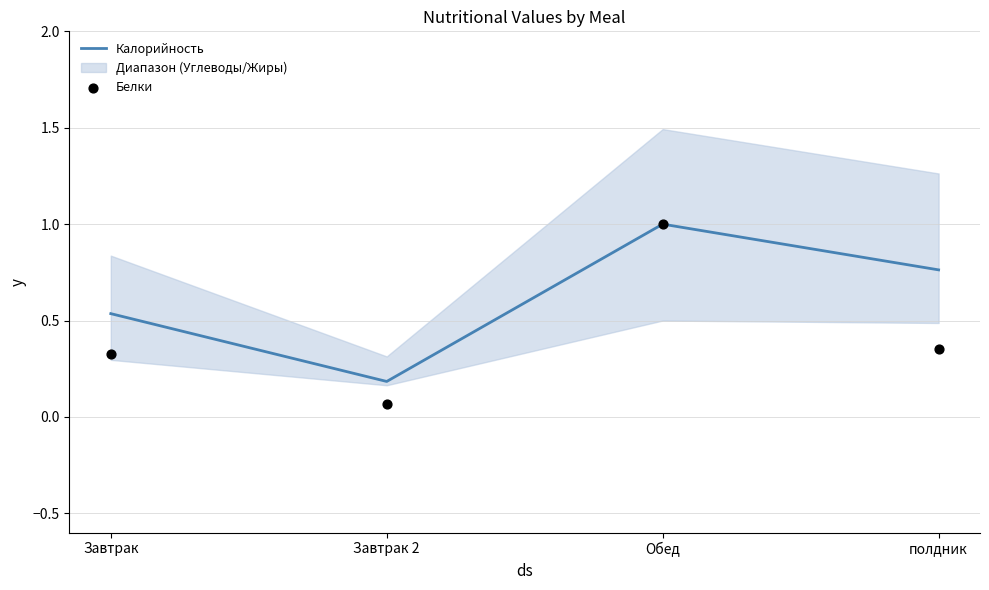

At which category is the sum across all series the highest?

Обед